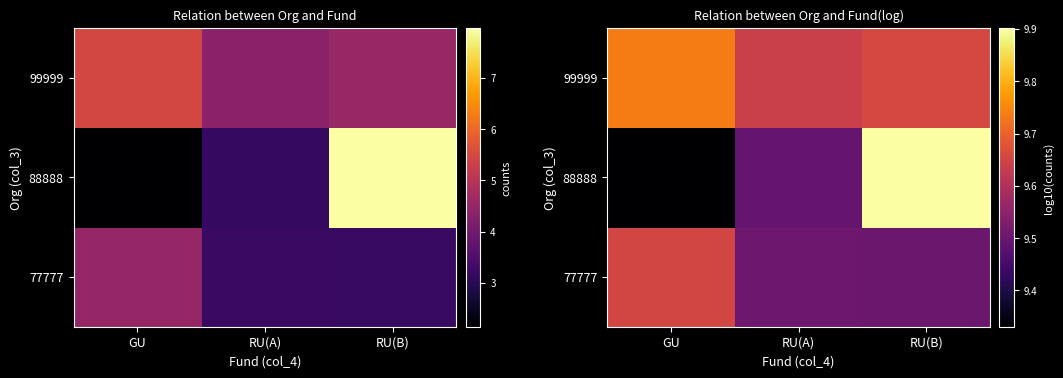

Which series has the widest spread of values?

88888